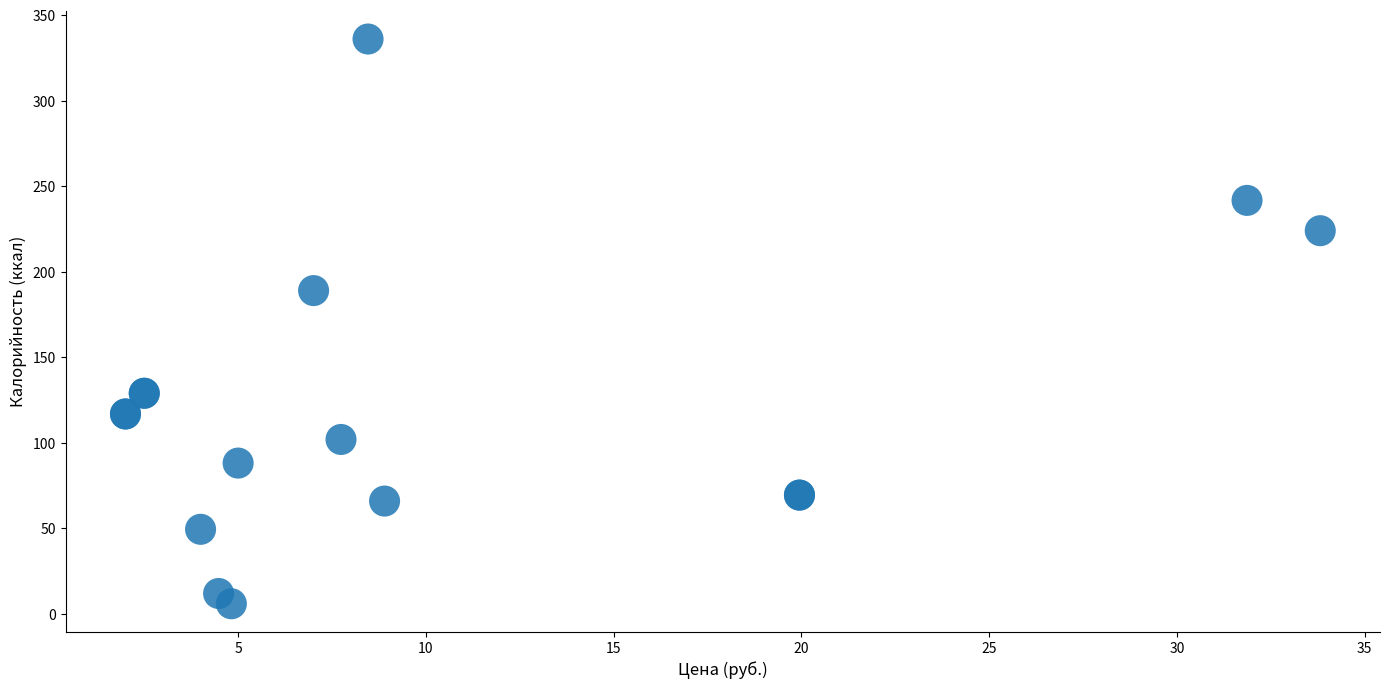

What Y value in the scatter plot is closest to 171?

189.0